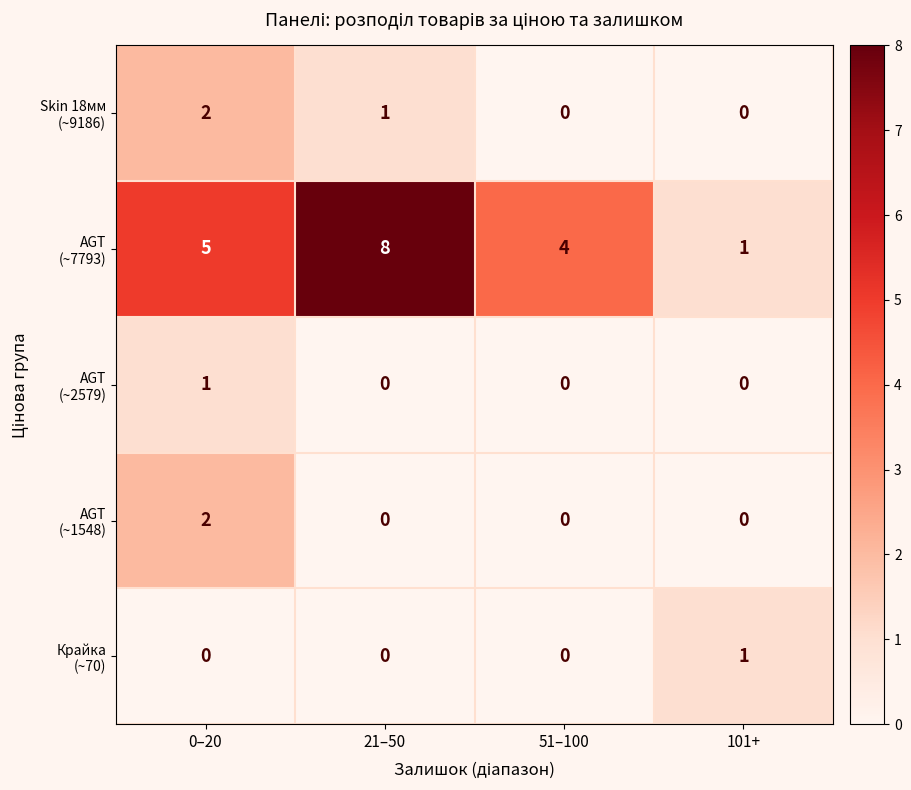

How many series are shown in this chart?

5